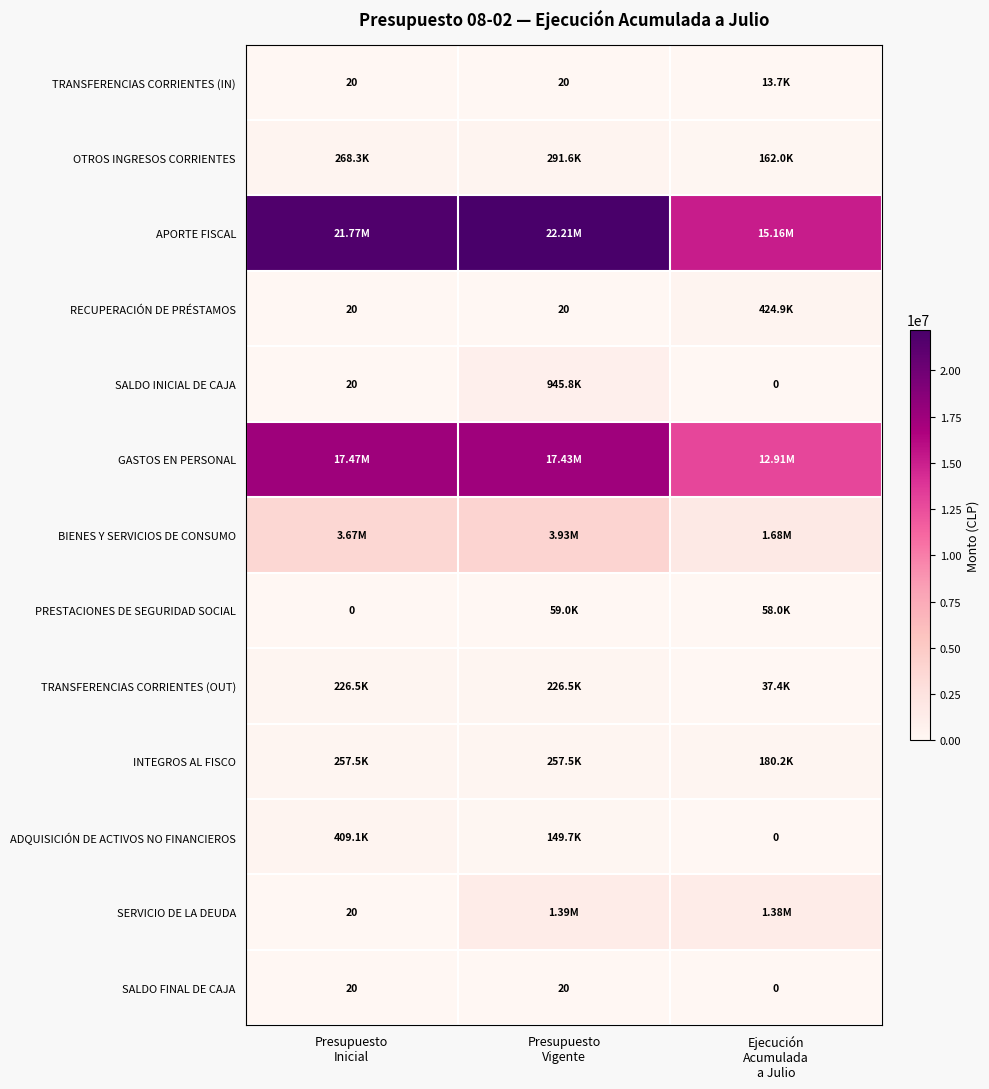

At which category does the chart reach its minimum across all series?

Ejecución
Acumulada
a Julio